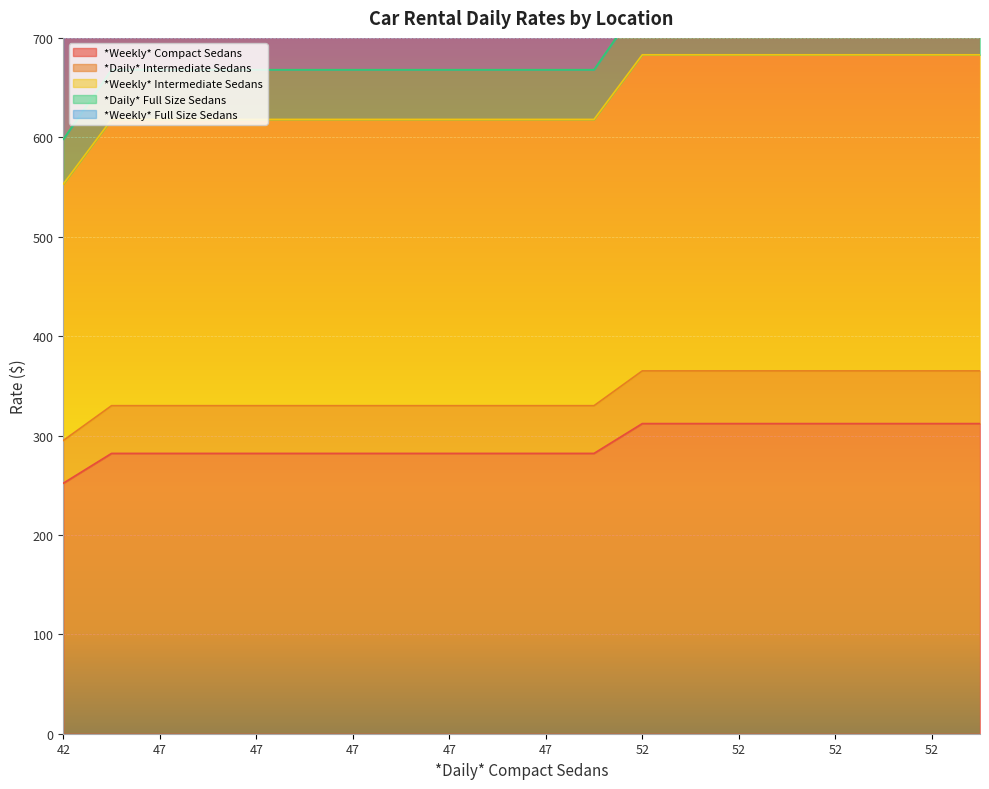

Where does the *Weekly* Compact Sedans series first go above 282?

52